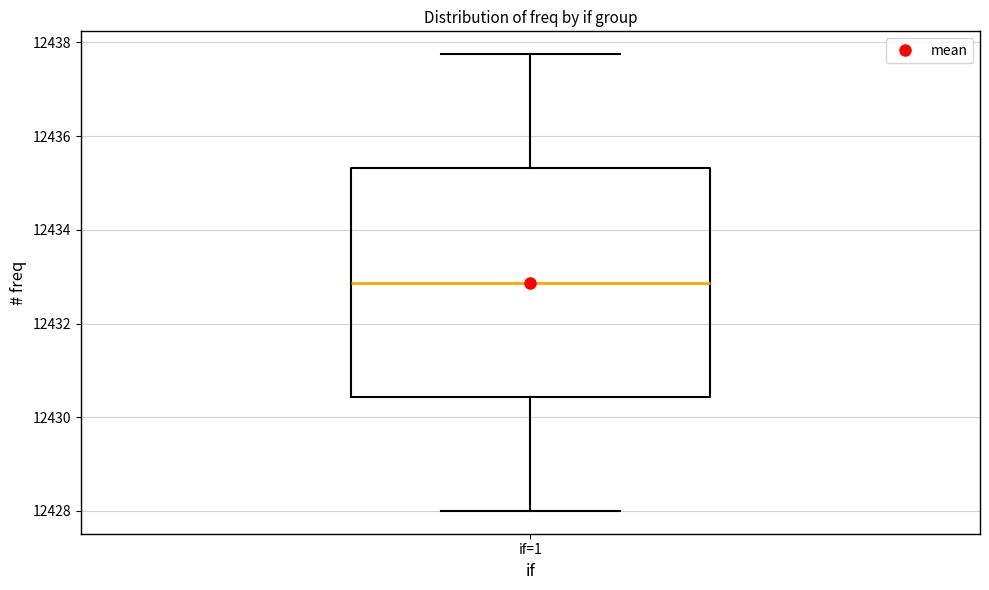

Read this box plot against the y-axis: the position of the median line, the range covered by the box, and the ends of both whiskers. The values are not printed on the chart, so give them approximately, as read against the axis.

median 12432.8, box 12430.4 to 12435.4, whiskers 12428.0 to 12437.8